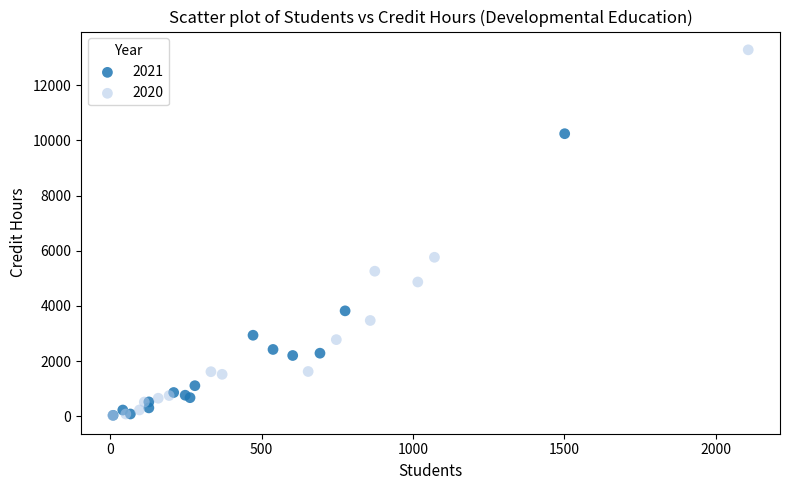

Which series reaches the maximum Y coordinate?

2020